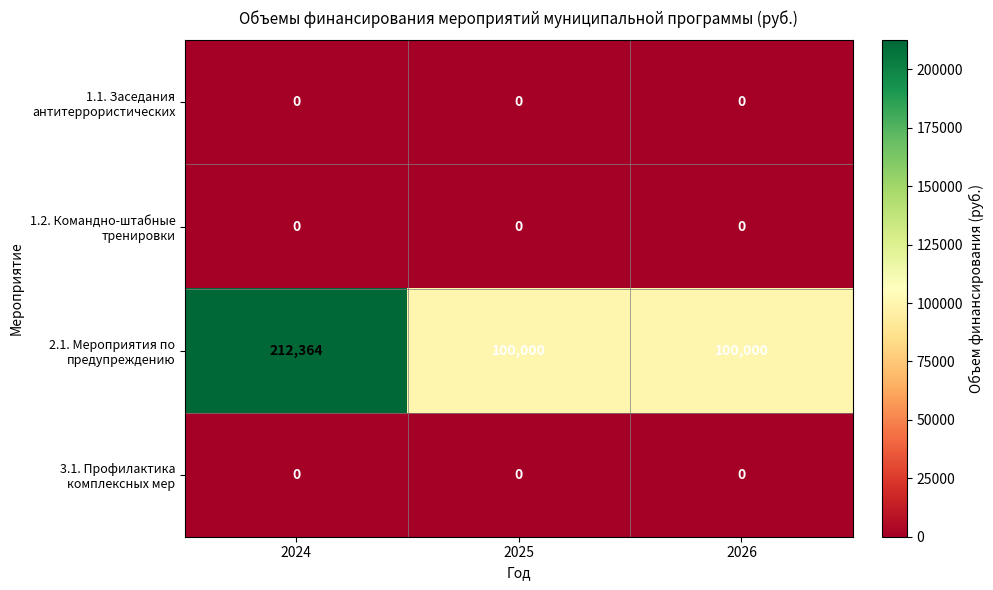

What is the difference between the highest and lowest values at 2024?

212364